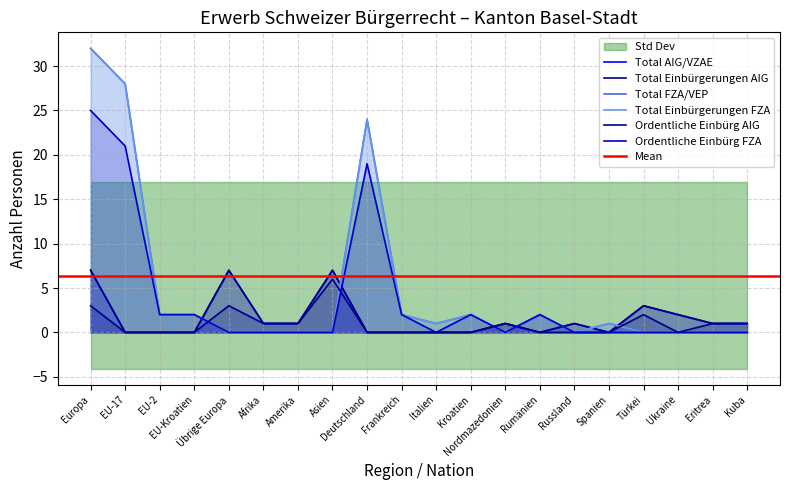

Which series has the widest spread of values?

Total FZA/VEP